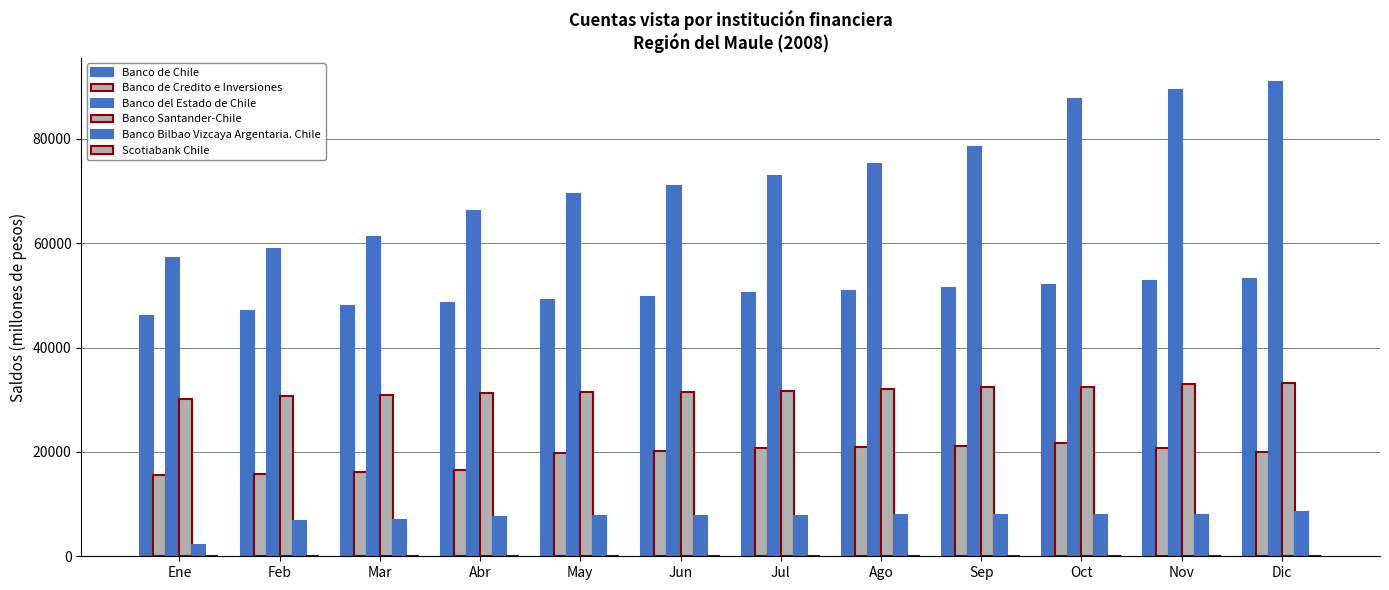

Count the number of data series in this chart.

6